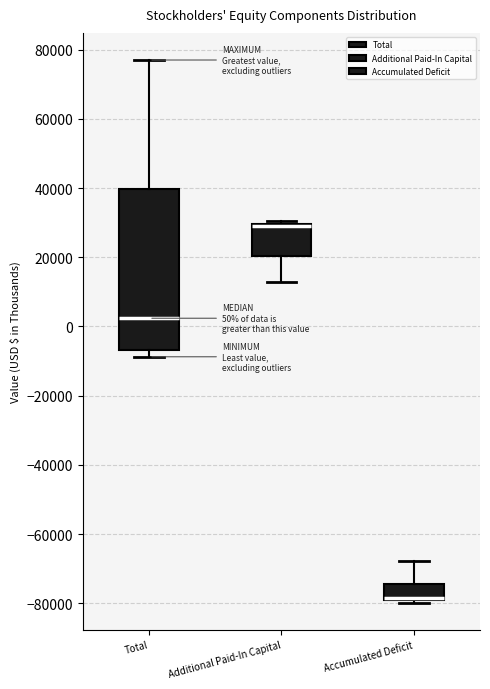

Comparing the boxes themselves (not the whiskers), which one is the tallest?

Total